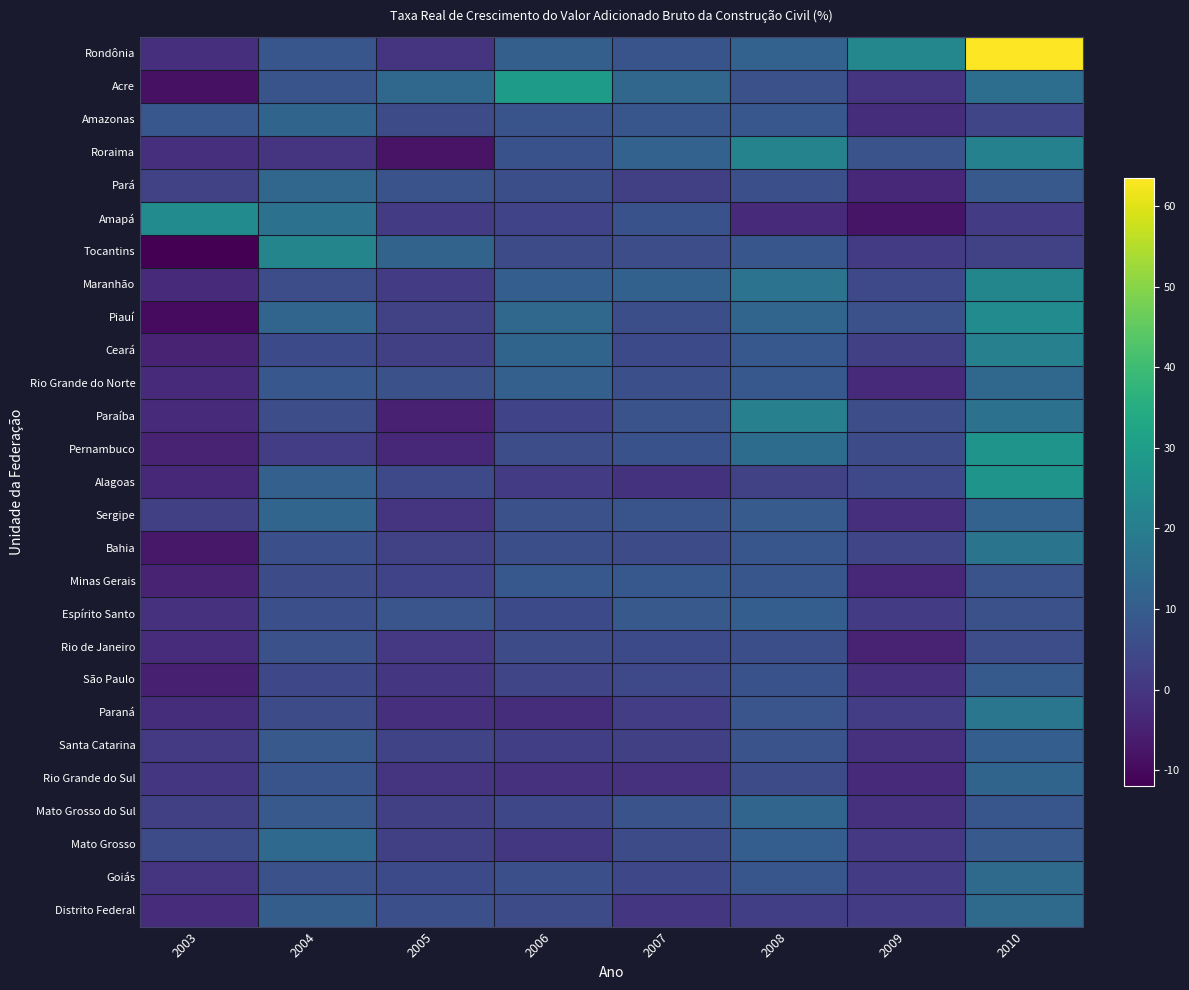

Which series has the largest total across all categories?

Rondônia